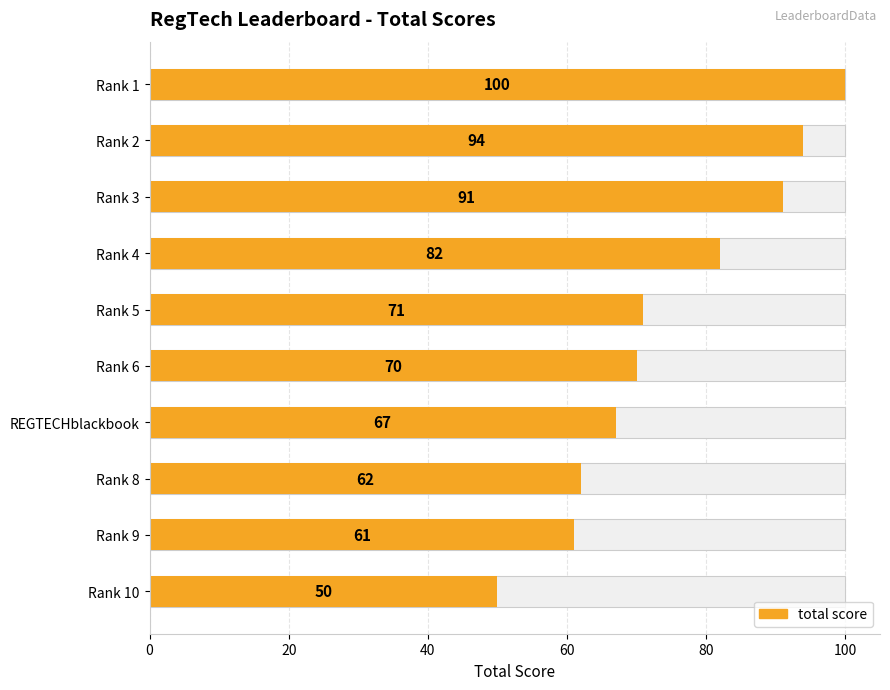

What position from the left is Rank 1?

1